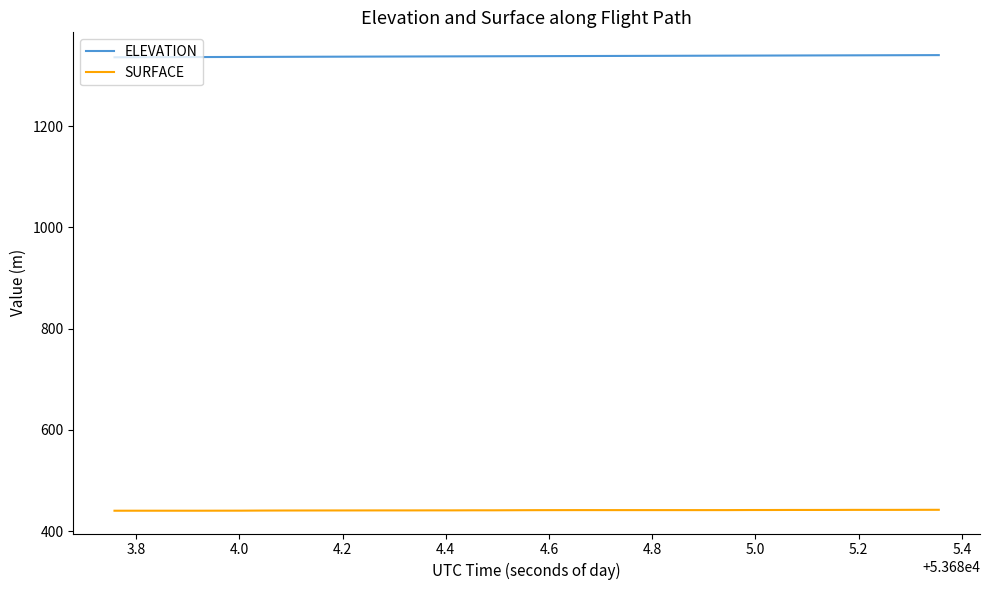

List the series in order of their overall mean, lowest first.

SURFACE, ELEVATION